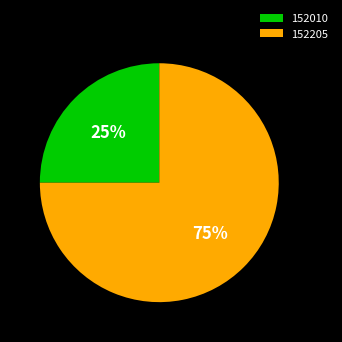

Rank the categories by value from highest to lowest.

152205, 152010